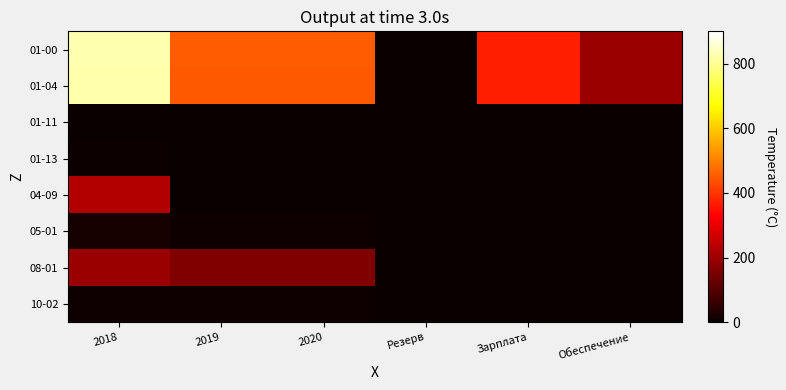

What is the difference between the highest and lowest values at Зарплата?

3696.7